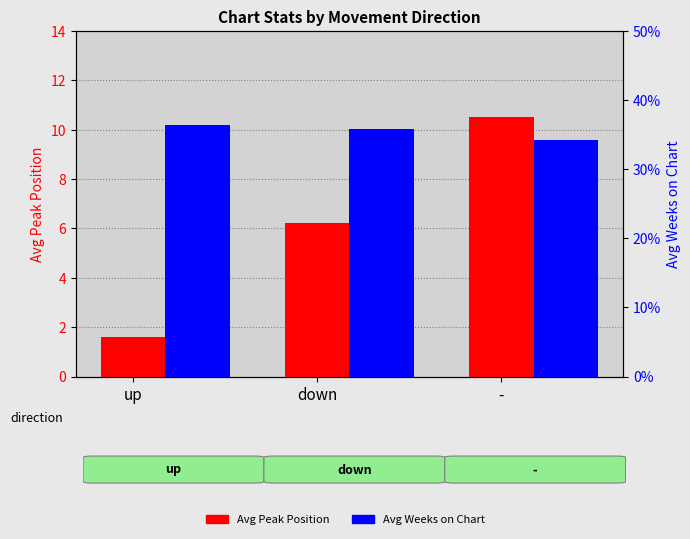

Does the chart contain stacked bars?

No